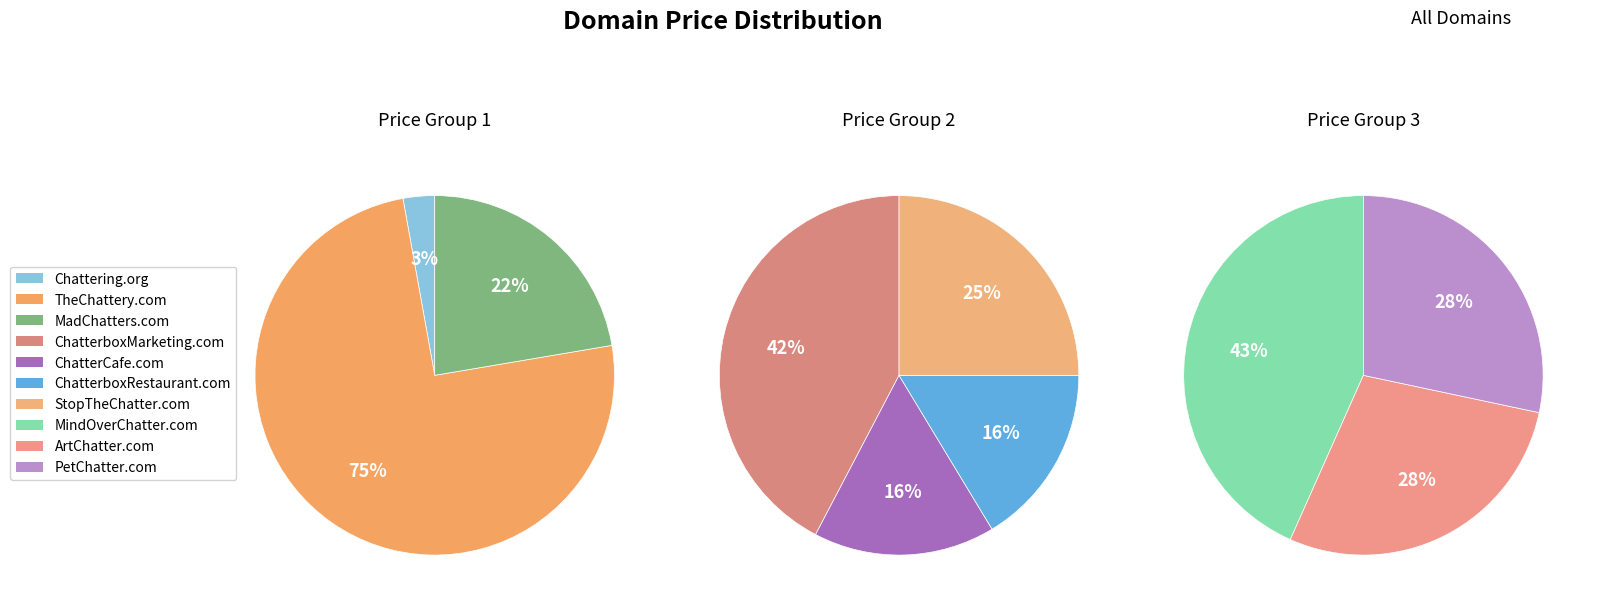

Combined, what portion of the pie is MindOverChatter.com and MadChatters.com?

20.9%